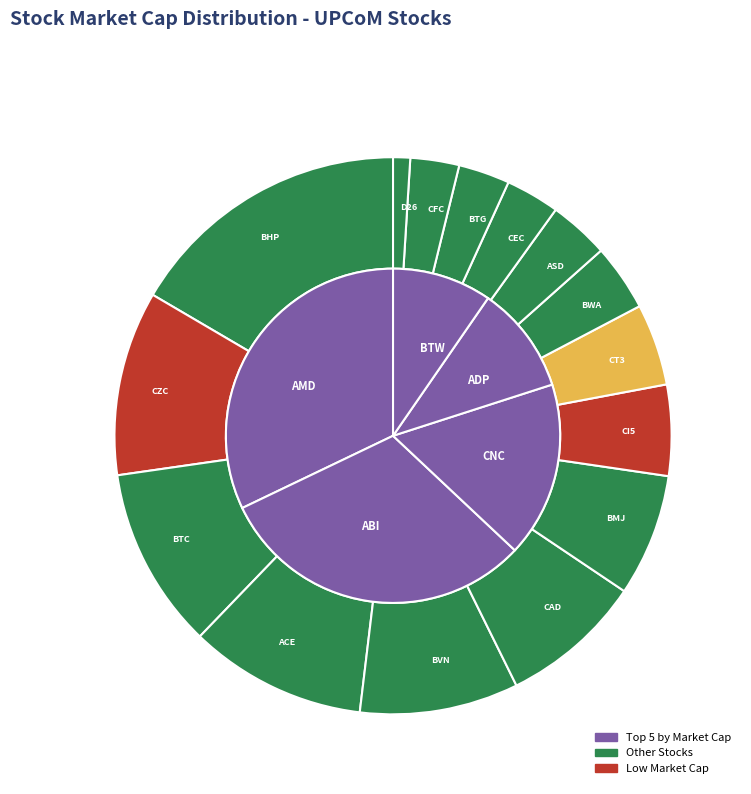

What is the change in value from ABI to BHP?

-371470923000